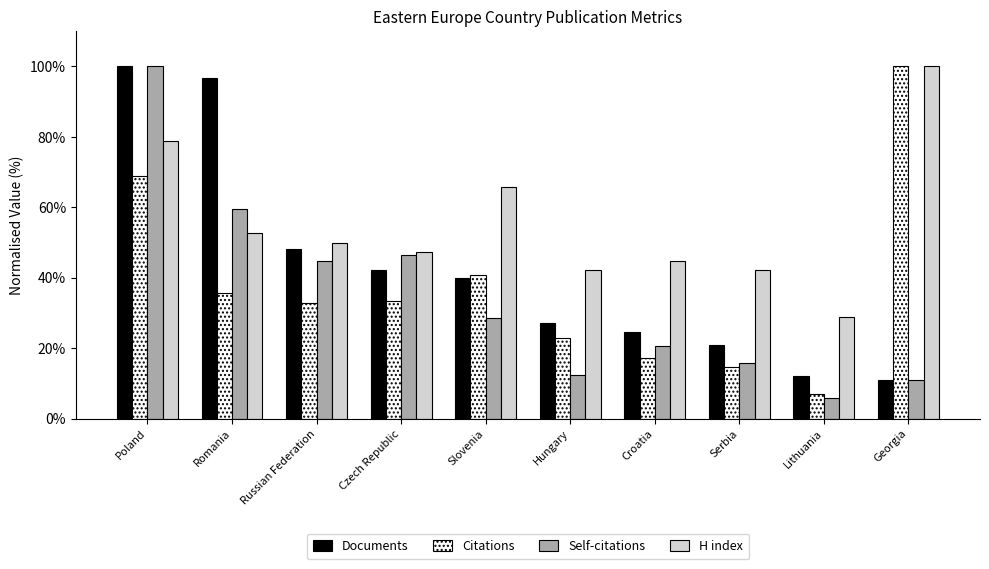

What is the difference between the highest and lowest values at Romania?

61.1